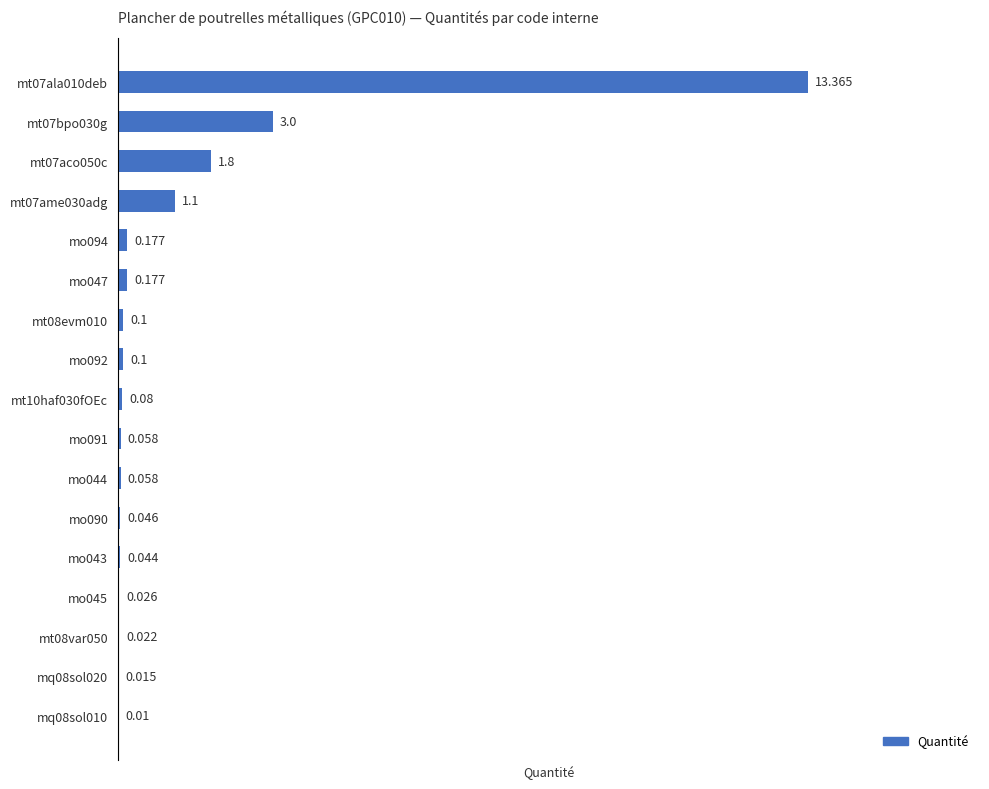

Are the bars horizontal?

Yes